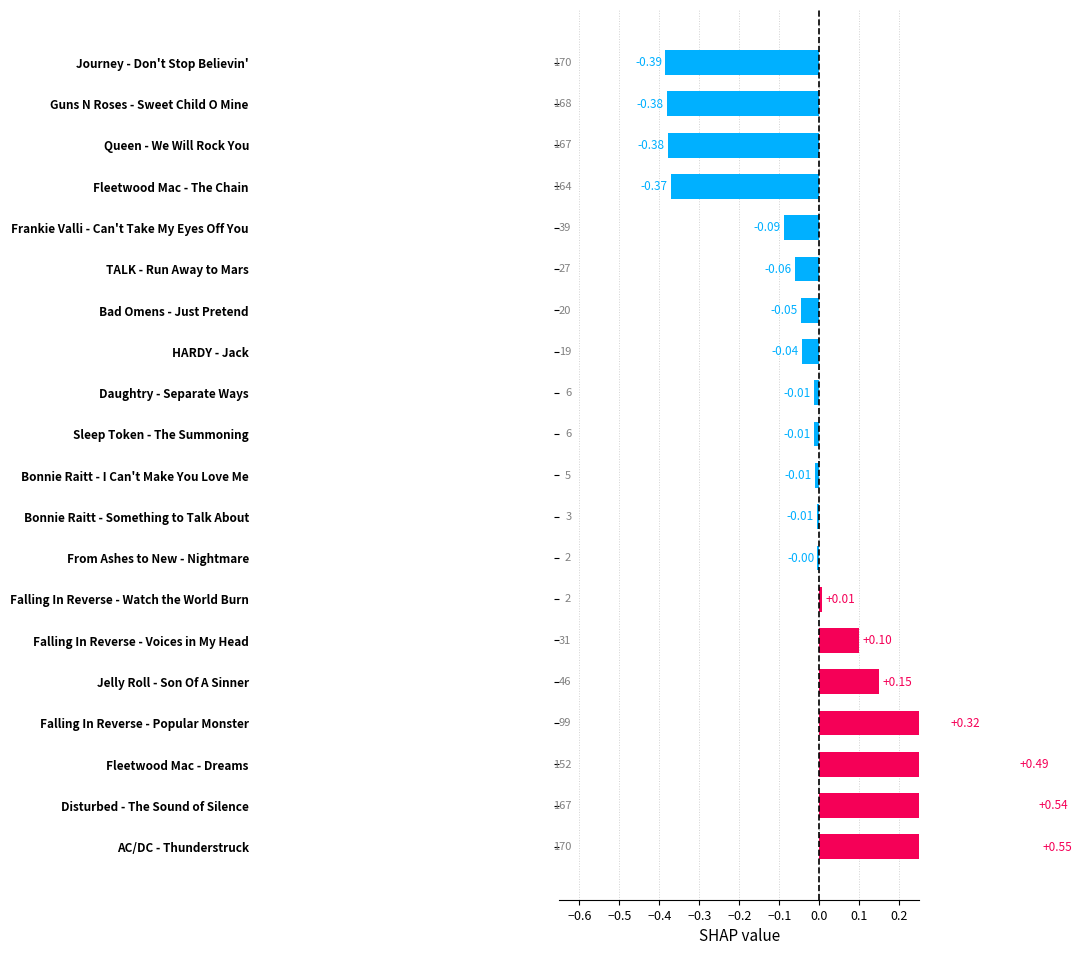

What is the maximum value shown in the chart?

0.6